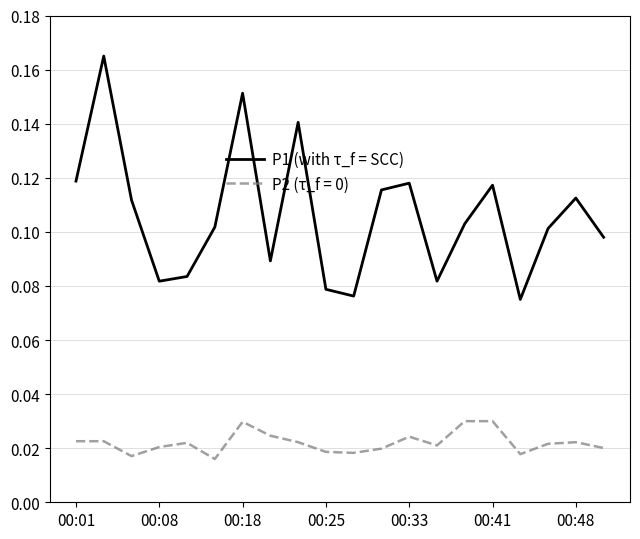

Which series has the largest range (max minus min)?

P1 (with τ_f = SCC)